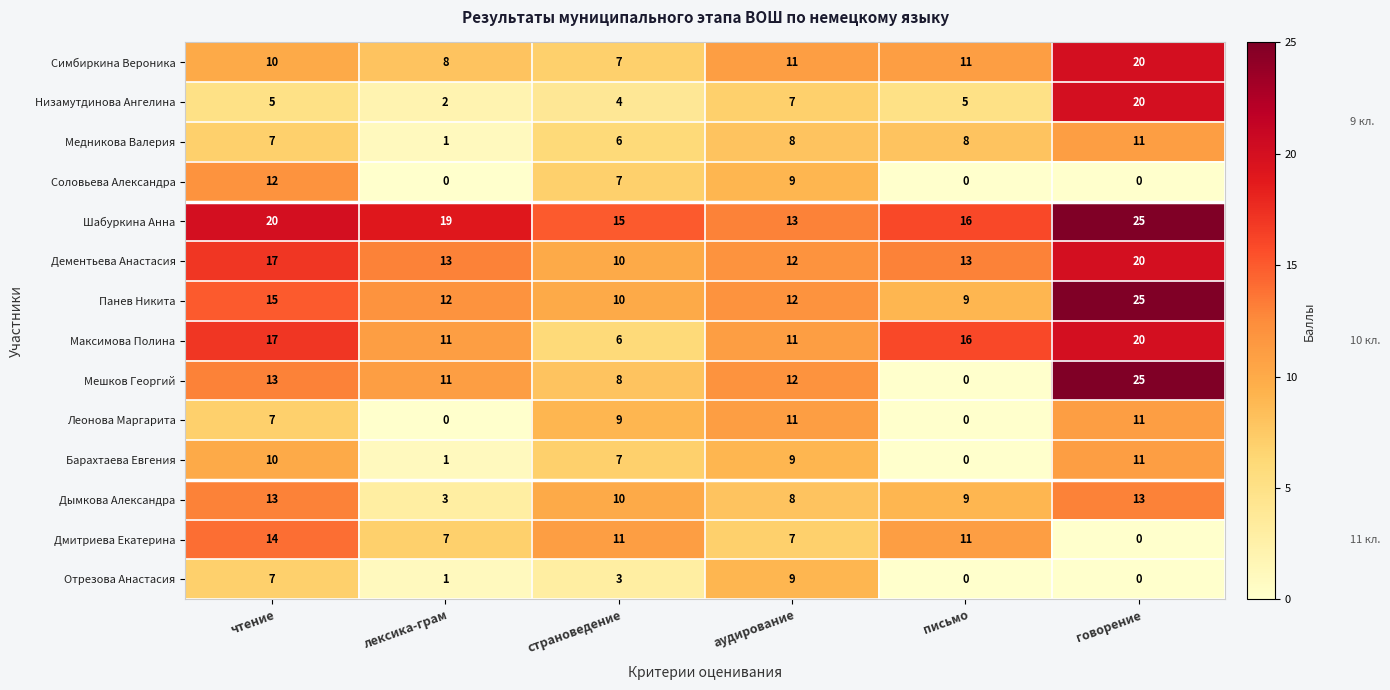

Where does the Максимова Полина series first go above 16?

чтение